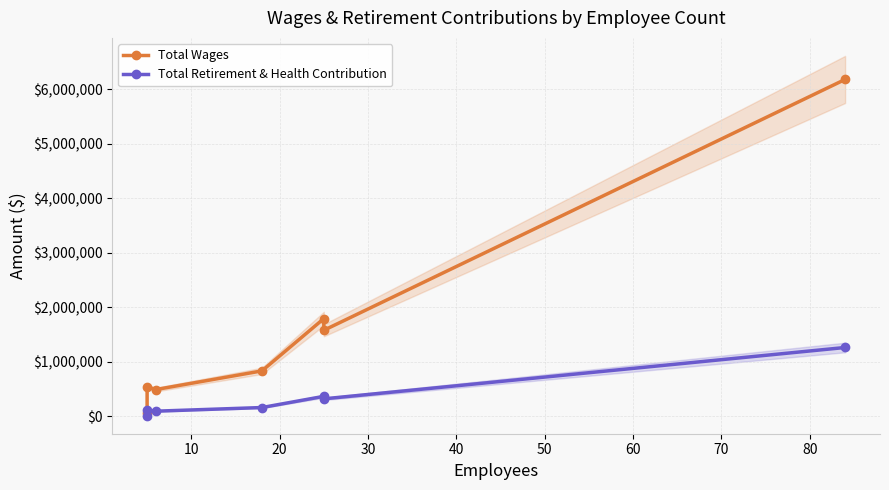

Is this an area chart (filled region under the line)?

No